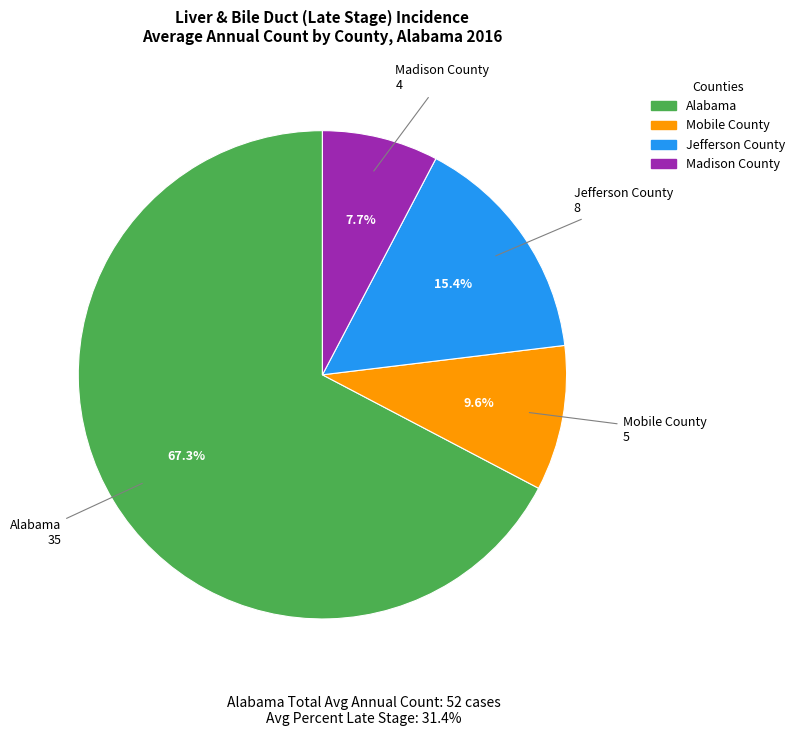

Count the number of slices in the pie.

4